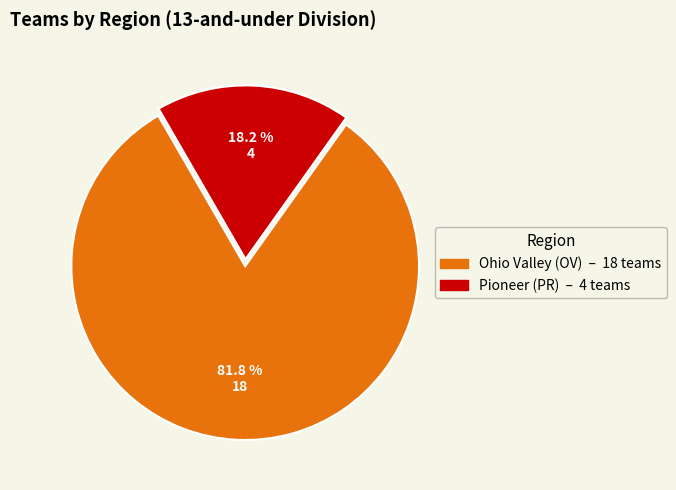

What portion of the pie excludes Pioneer (PR)?

81.8%